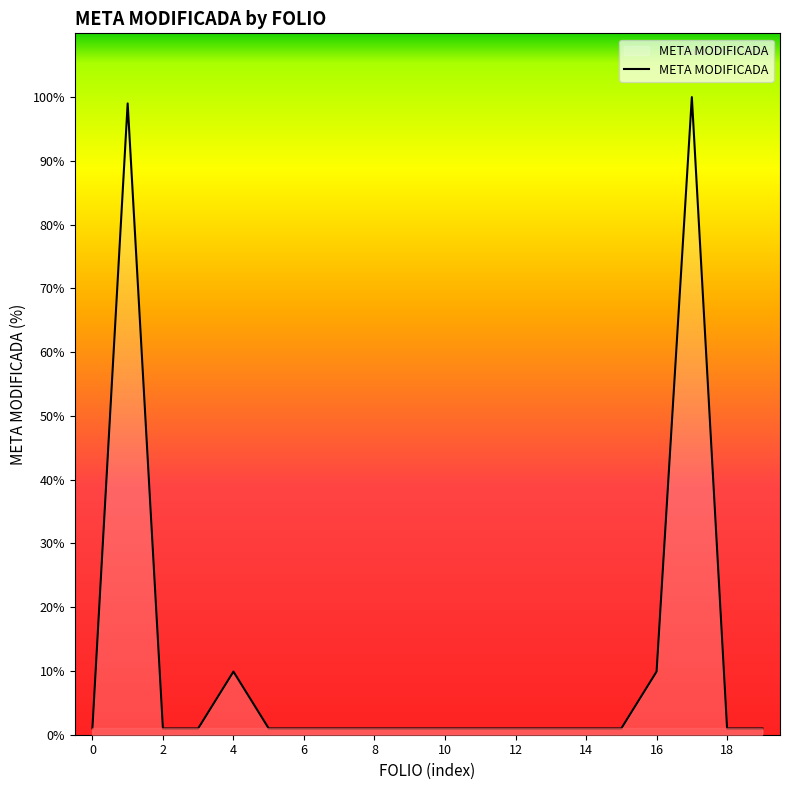

What is the greatest value displayed?

100.0